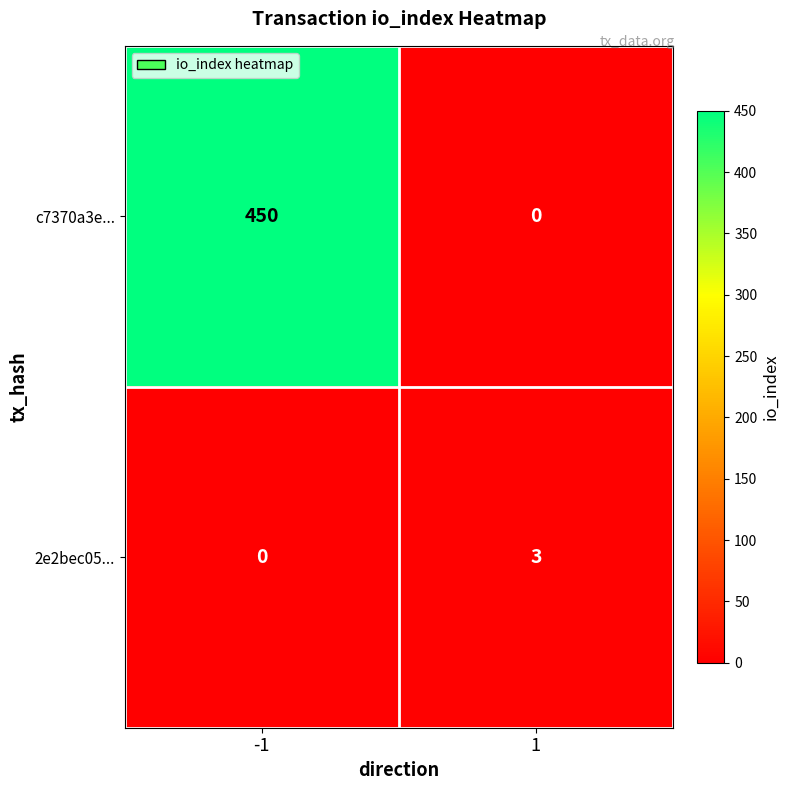

What is the spread (max minus min) of values at 1?

3